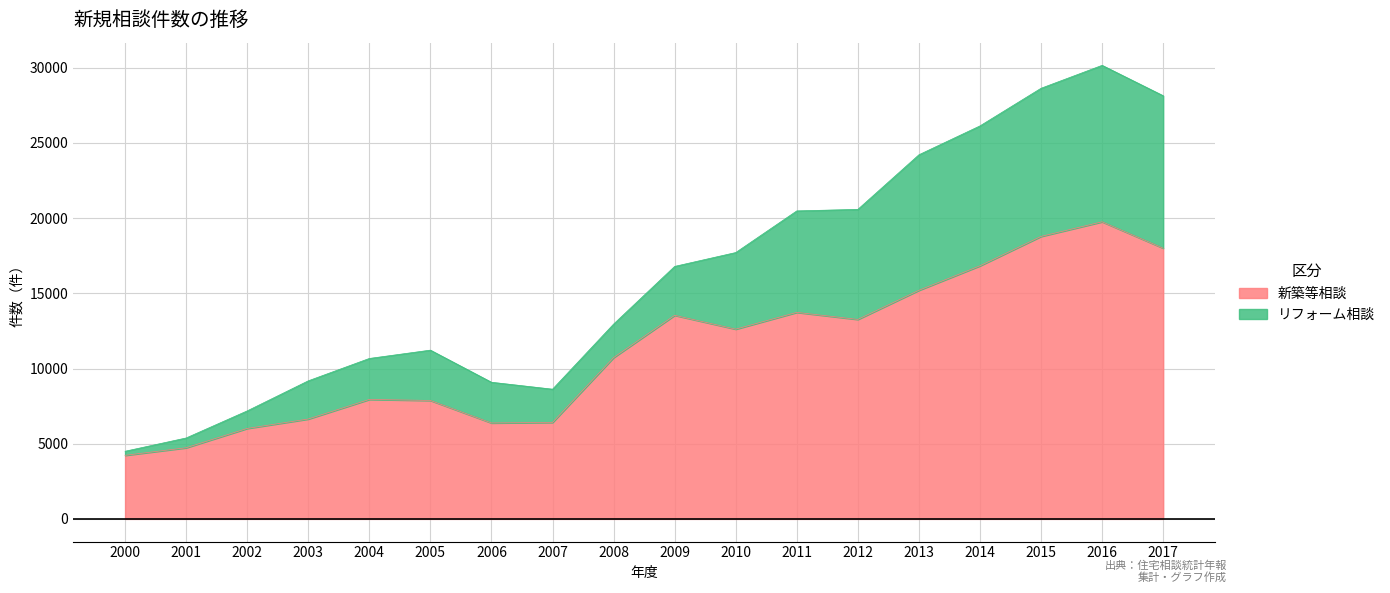

True or false: 新築等相談 has a value of 13266 at 2012.

True